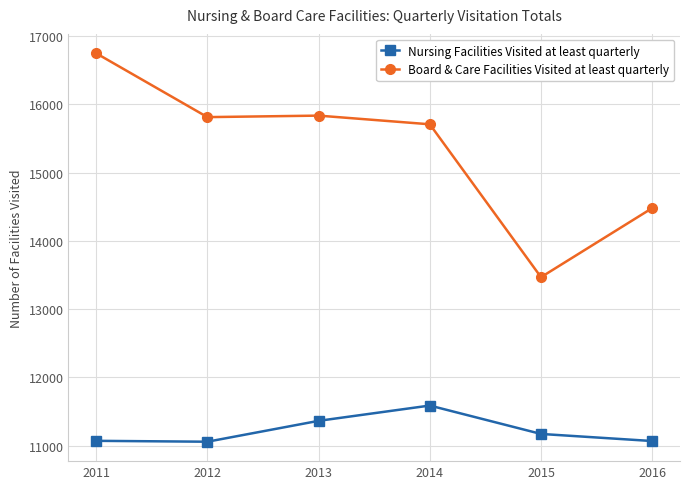

True or false: Nursing Facilities Visited at least quarterly has more than 2 points higher than both neighbors.

False